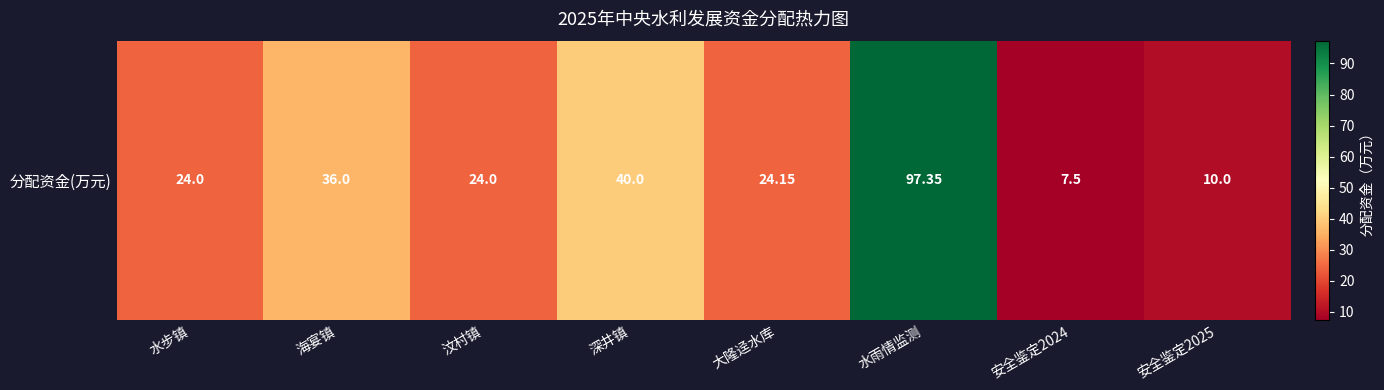

List the labels in order of value, smallest first.

安全鉴定2024, 安全鉴定2025, 水步镇, 汶村镇, 大隆迳水库, 海宴镇, 深井镇, 水雨情监测